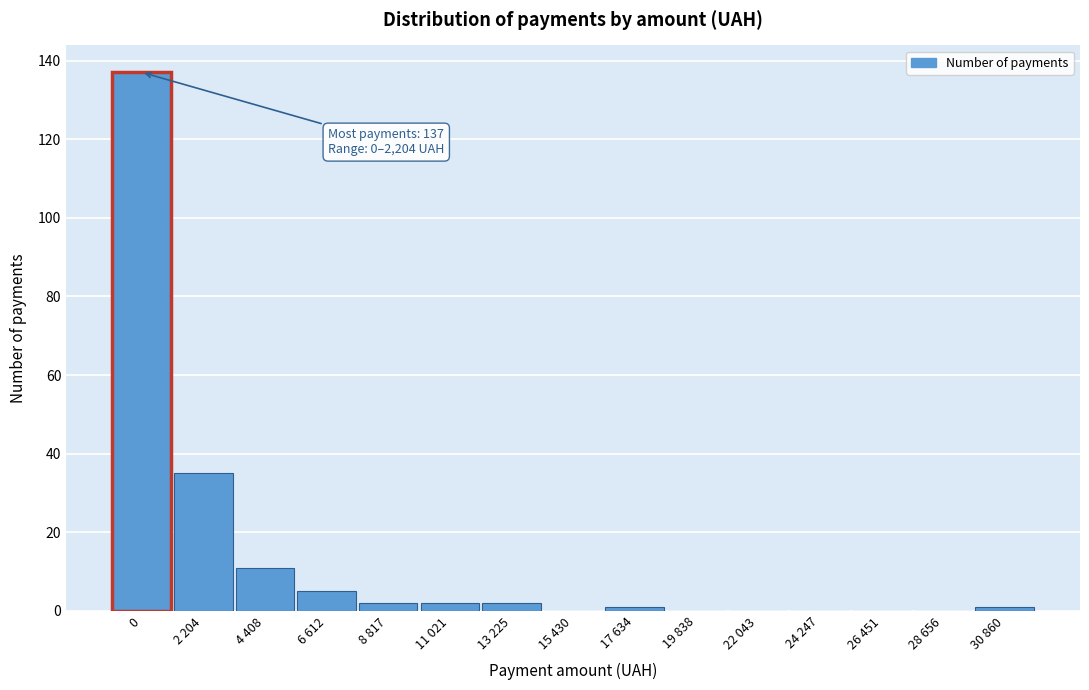

Reading left to right, list all the values displayed in this chart.

0=137	2 204=35	4 408=11	6 612=5	8 817=2	11 021=2	13 225=2	15 430=0	17 634=1	19 838=0	22 043=0	24 247=0	26 451=0	28 656=0	30 860=1